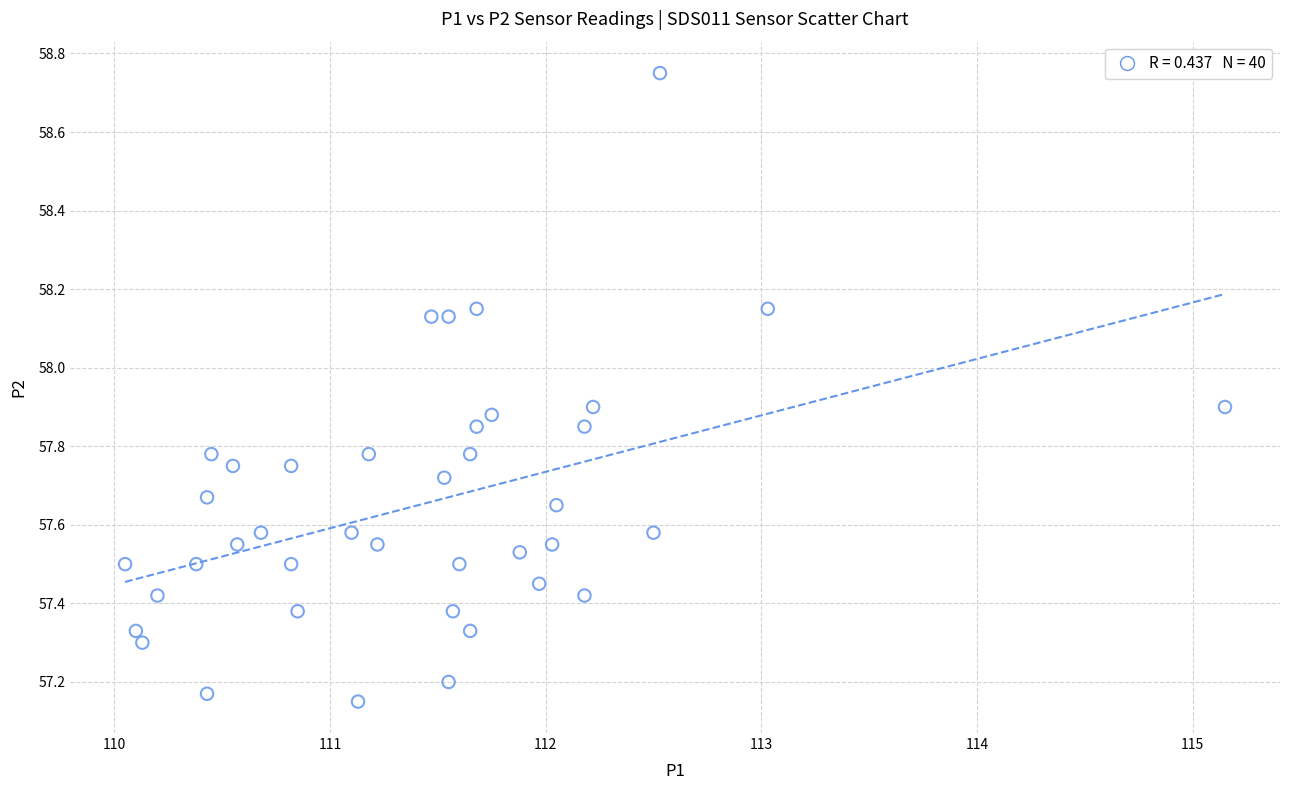

What is the range of Y values (max minus min)?

1.6